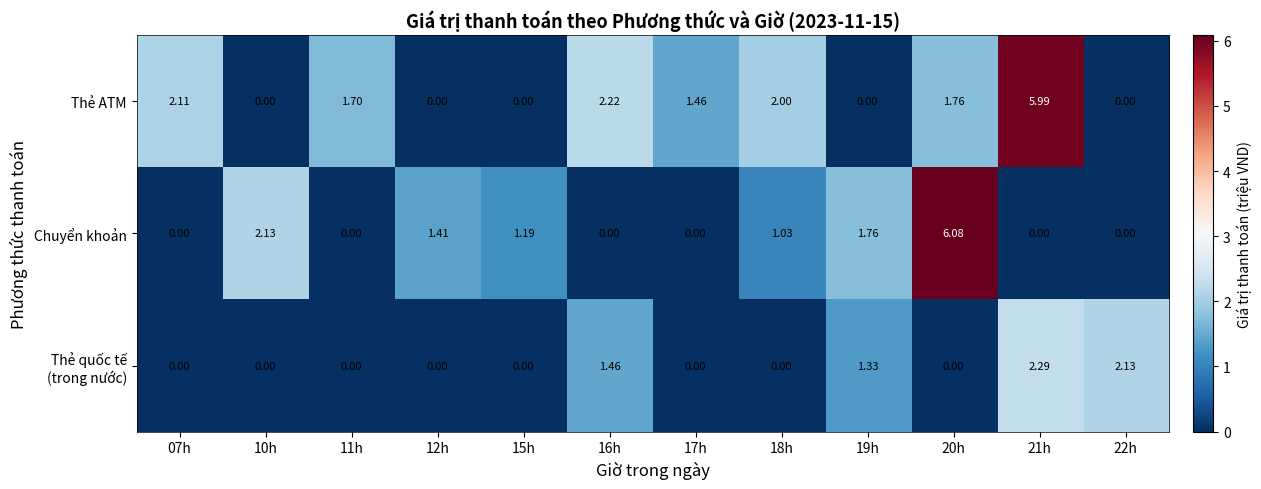

Is the value of Chuyển khoản at 22h greater than the value of Thẻ ATM at 21h?

No